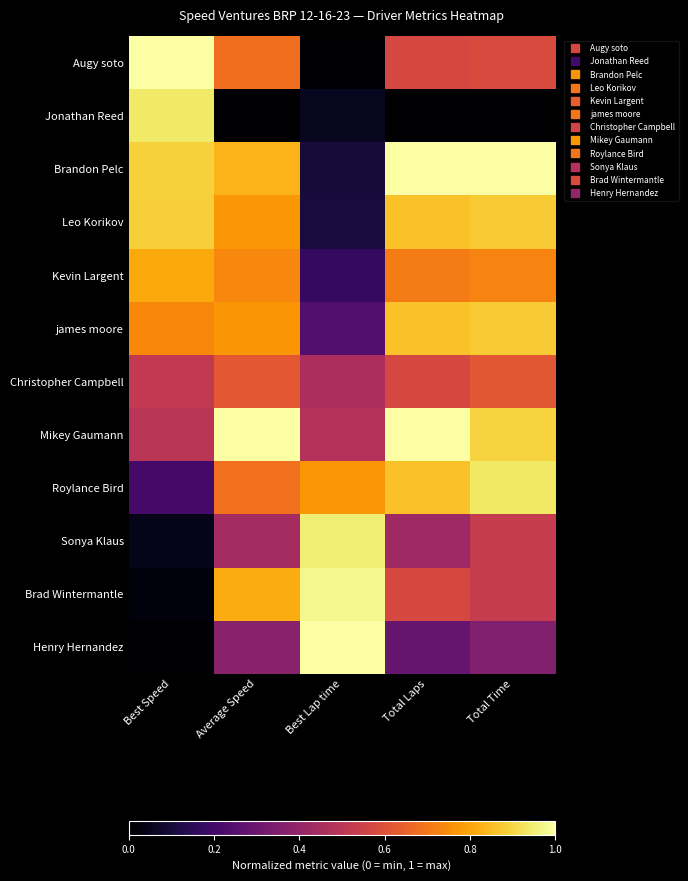

At which category is the sum across all series the highest?

Total Time